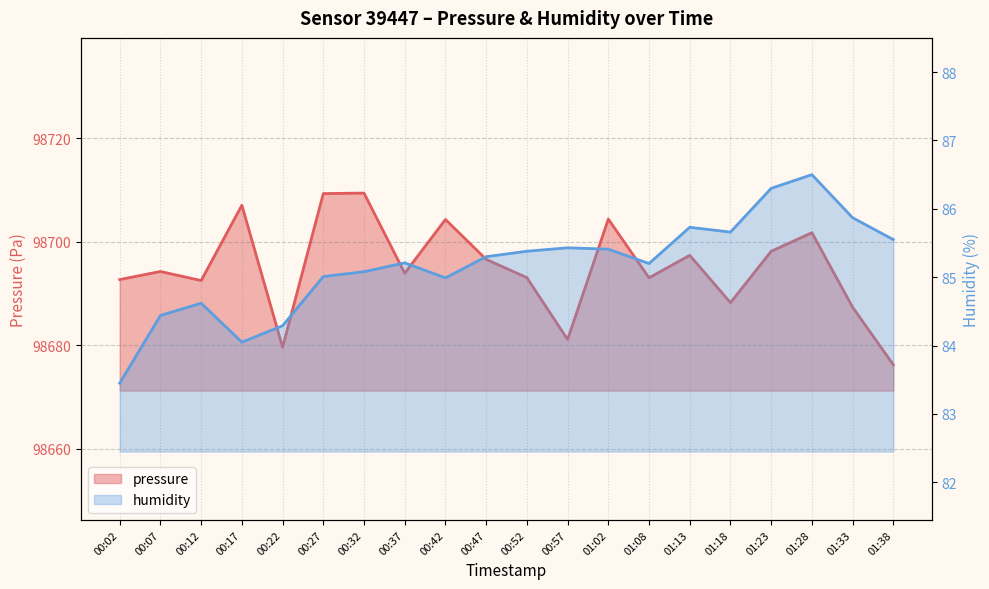

How many data points in humidity are less than 85?

6